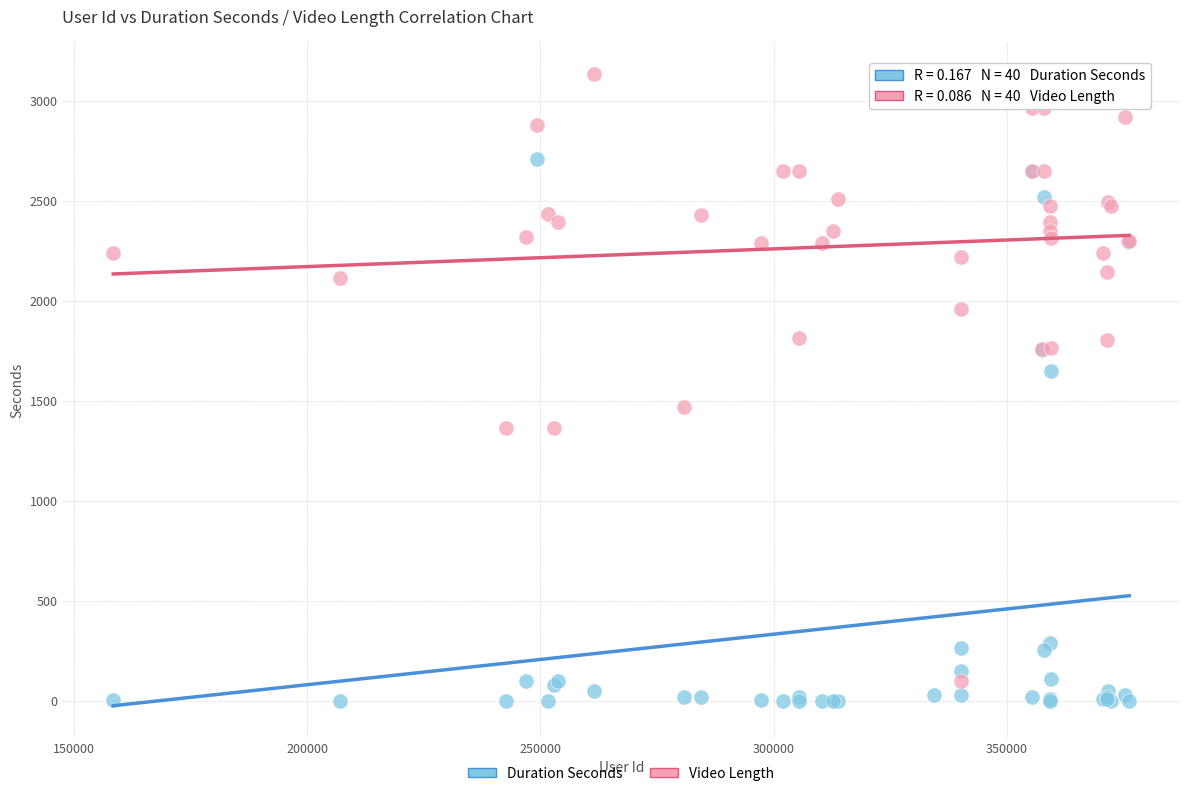

Which series reaches the maximum Y coordinate?

Video Length